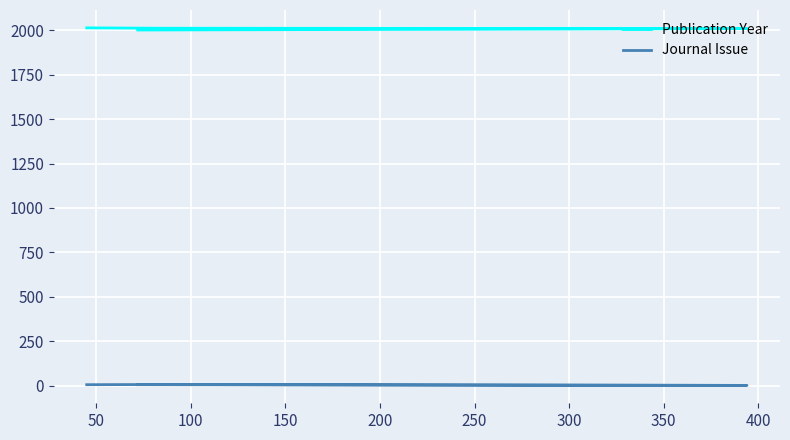

Reading left to right, what are all the values shown in this chart?

Publication Year: 2001	2009	2011	2013
Journal Issue: 6	2	7	6